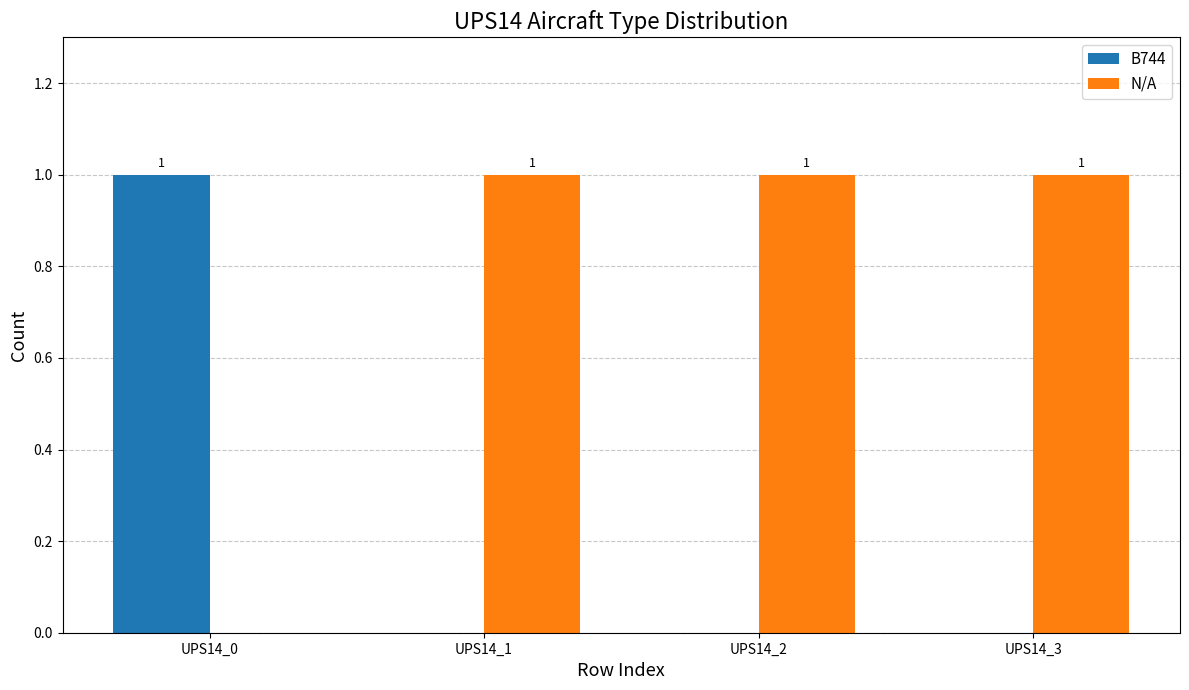

At which label is N/A closest to 0?

UPS14_0